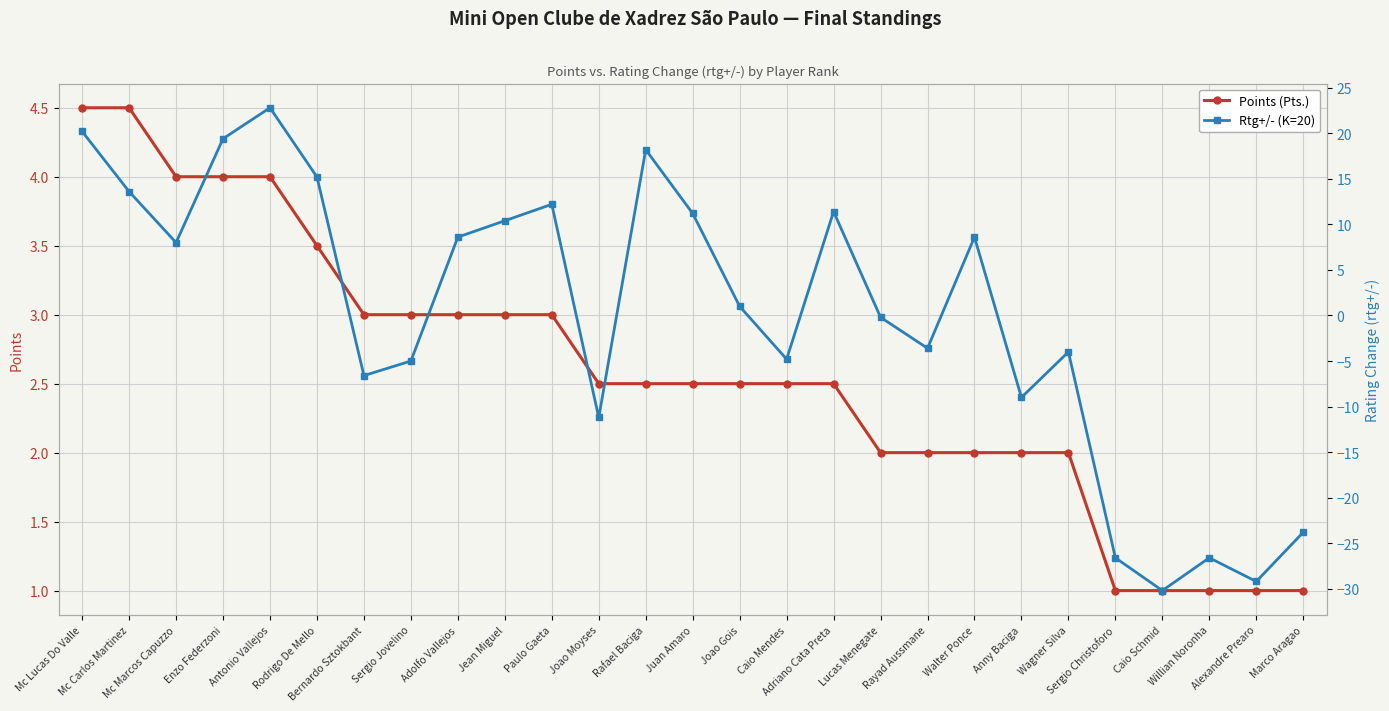

What is the difference between the highest and lowest values at Rayad Aussmane?

5.6